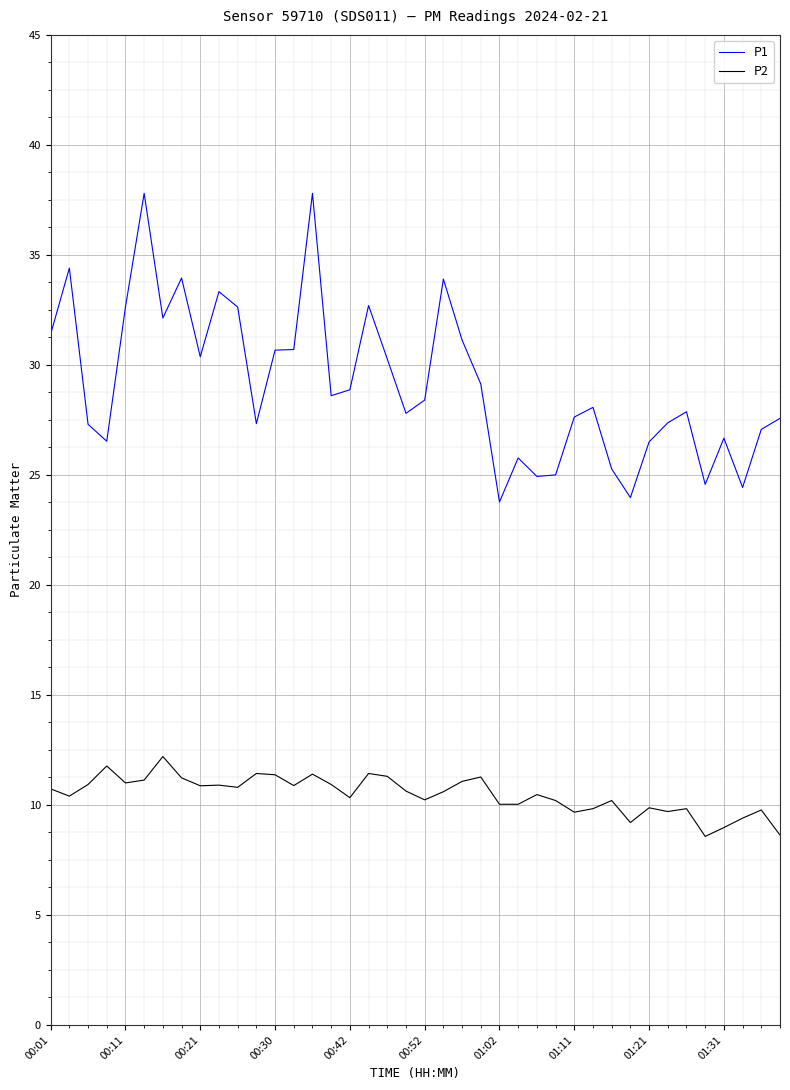

At how many categories does at least one series exceed 17?

40